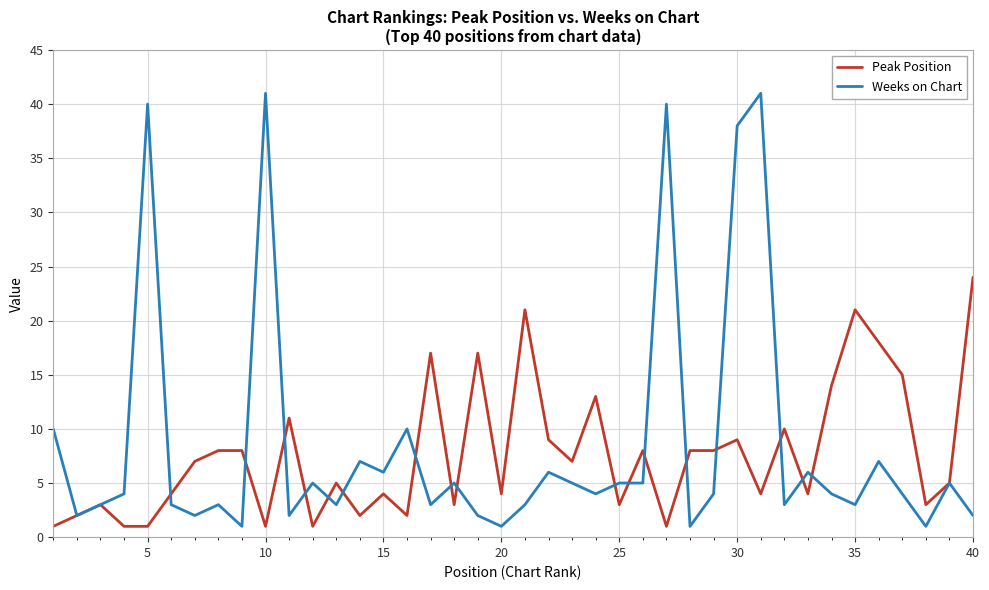

What is the greatest value displayed?

41